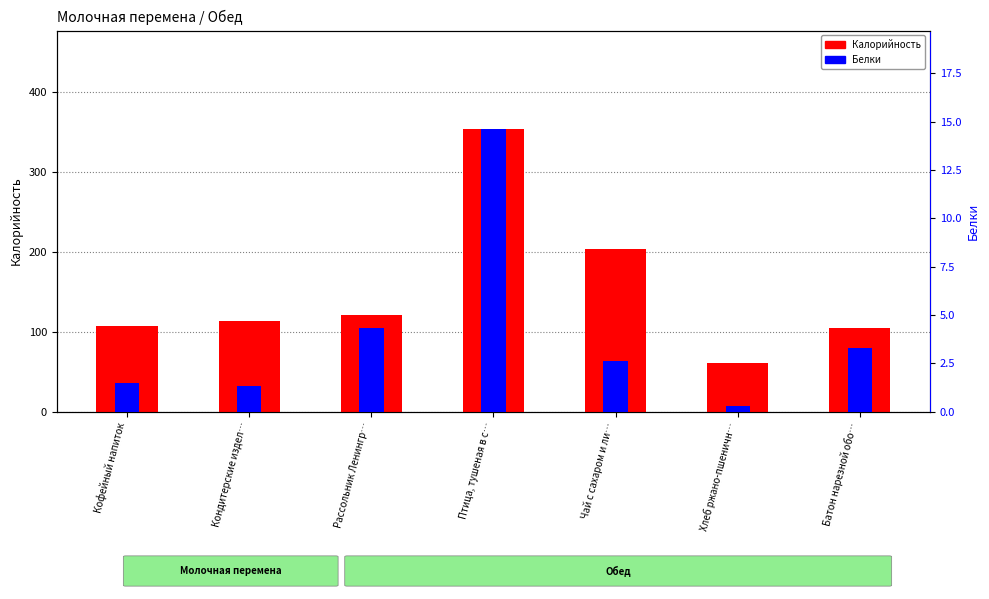

Rank the series by their average value, from highest to lowest.

Калорийность, Белки